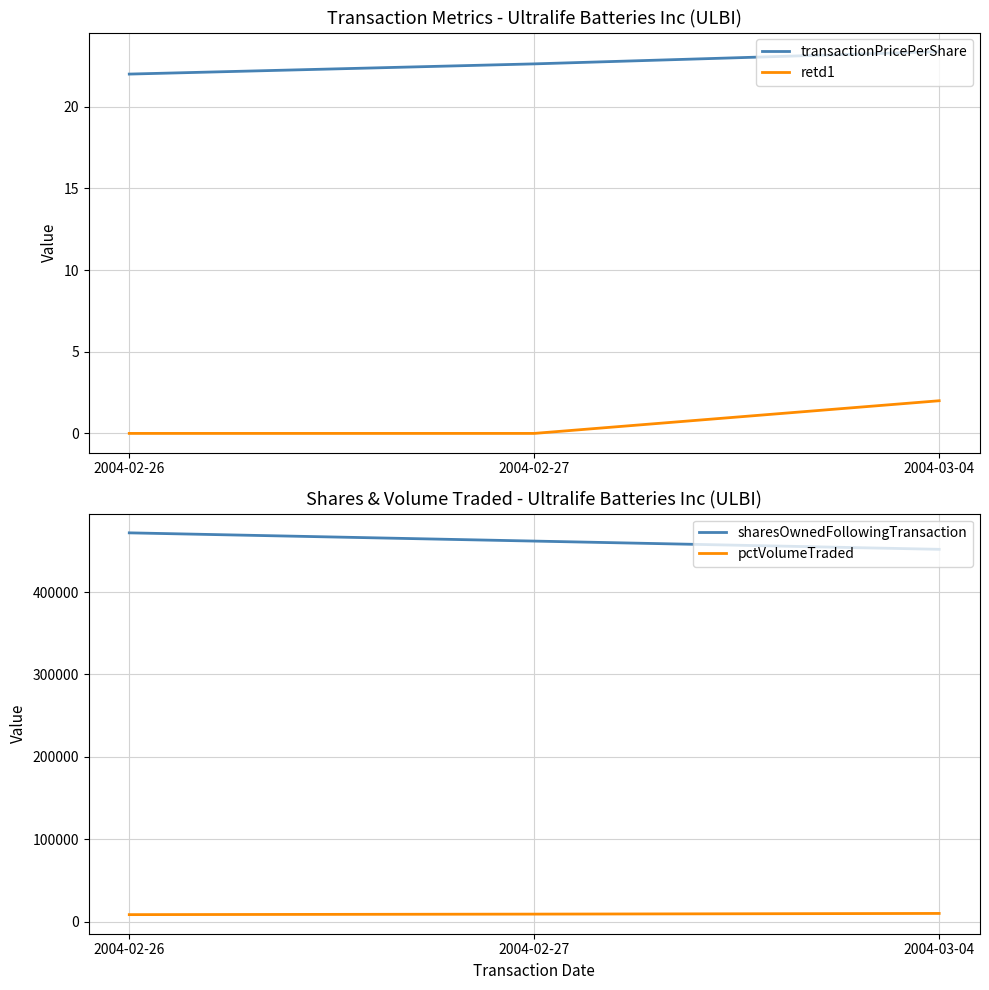

What is the greatest value displayed?

471931.0